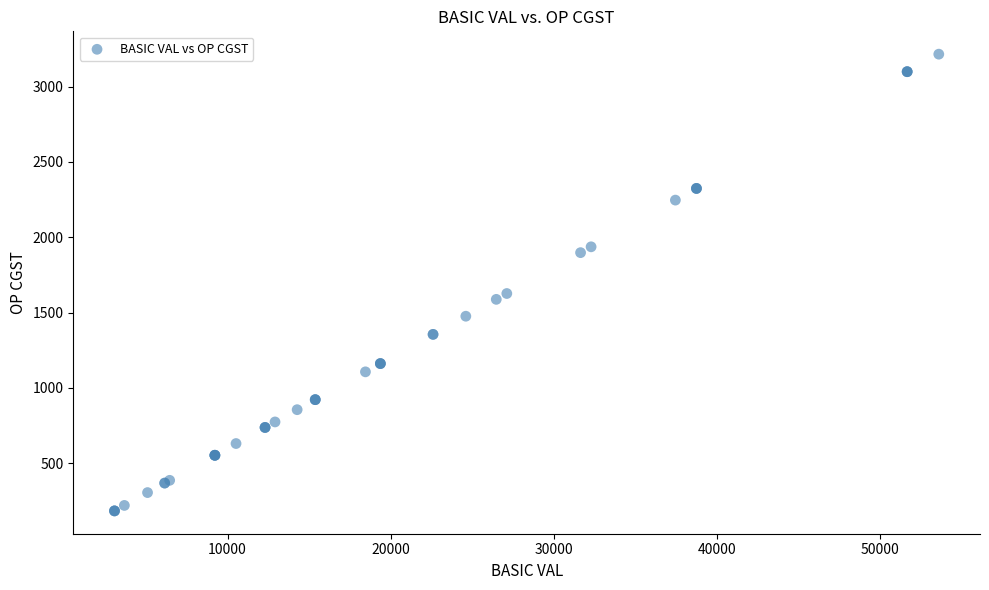

What Y value in the scatter plot is closest to 1699?

1626.7